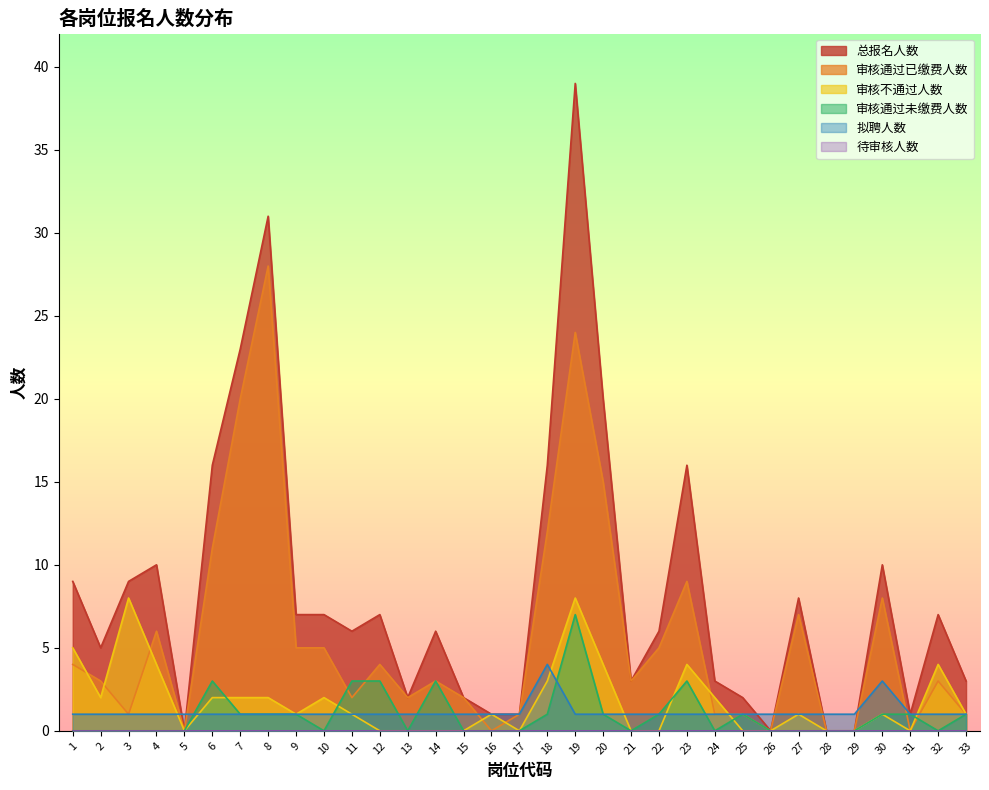

List the labels in order of 审核不通过人数 value, smallest first.

5, 12, 13, 14, 15, 17, 21, 22, 25, 26, 28, 29, 31, 9, 11, 16, 27, 30, 33, 2, 6, 7, 8, 10, 24, 18, 4, 20, 23, 32, 1, 3, 19